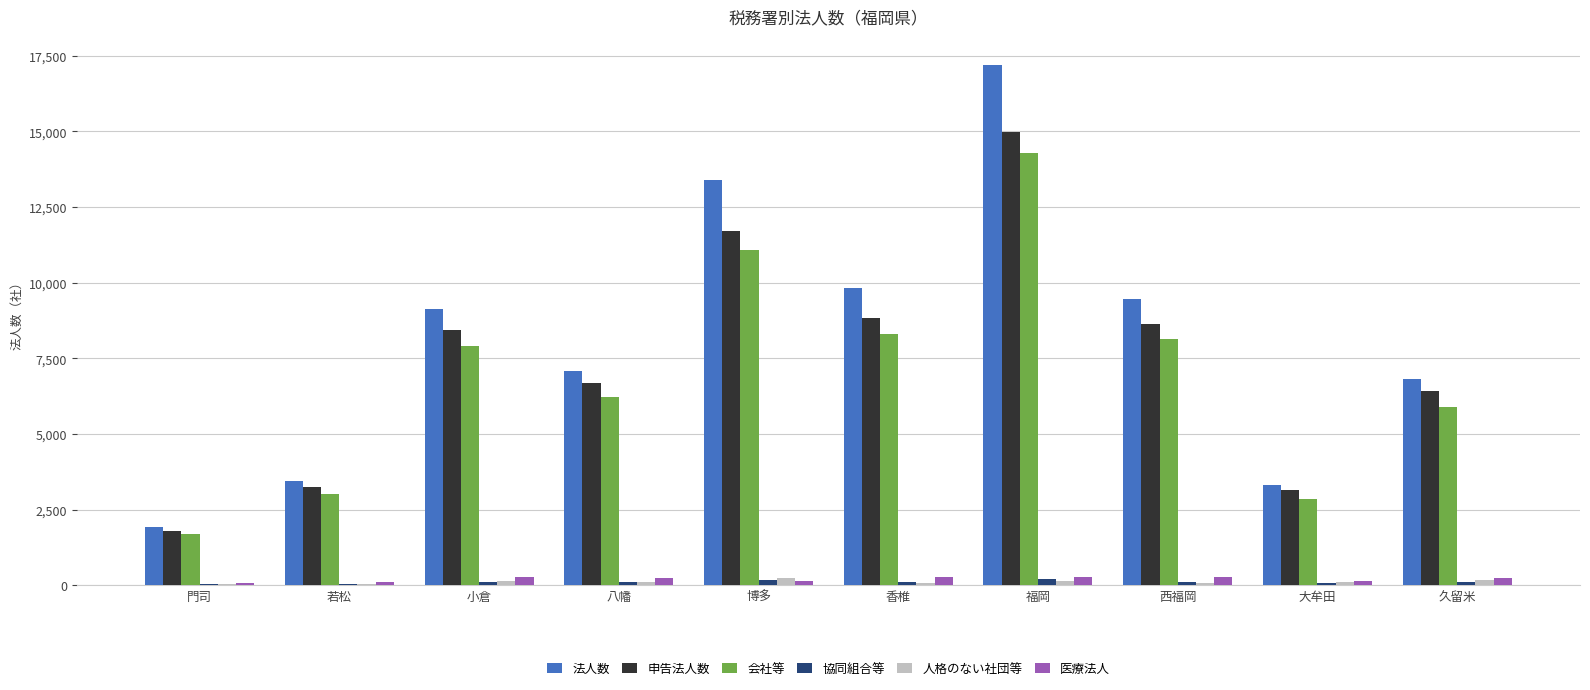

Is the value of 会社等 at 福岡 greater than the value of 法人数 at 大牟田?

Yes